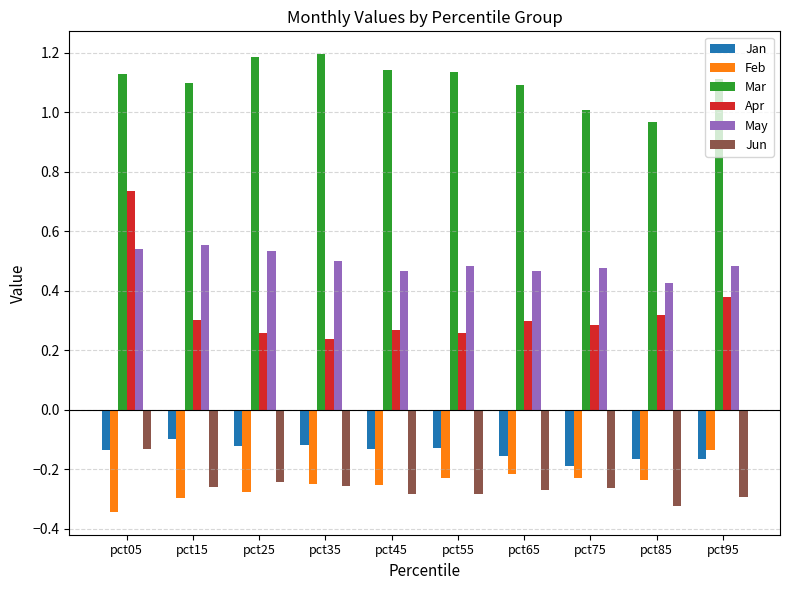

How many categories are shown in the chart?

10